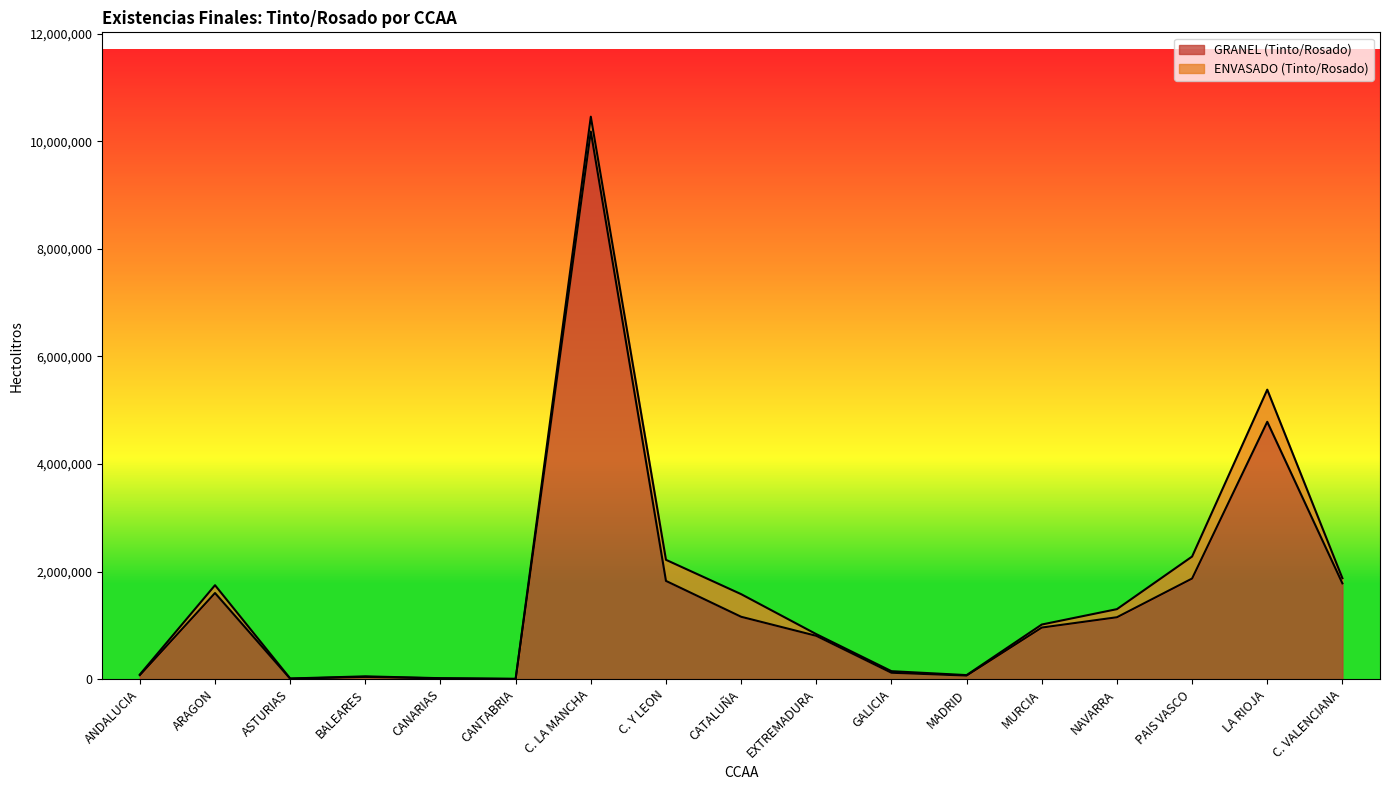

Between EXTREMADURA and C. Y LEON, which is larger?

C. Y LEON